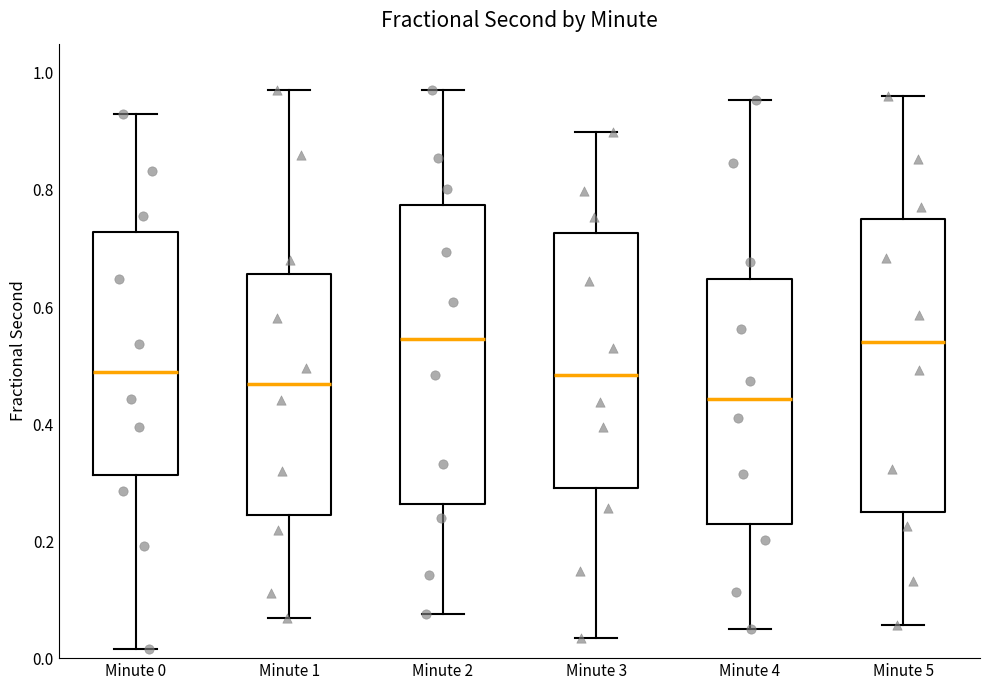

Where does the upper whisker of the box for Minute 4 end on the y-axis? The values are not printed on the chart, so give them approximately, as read against the axis.

0.96